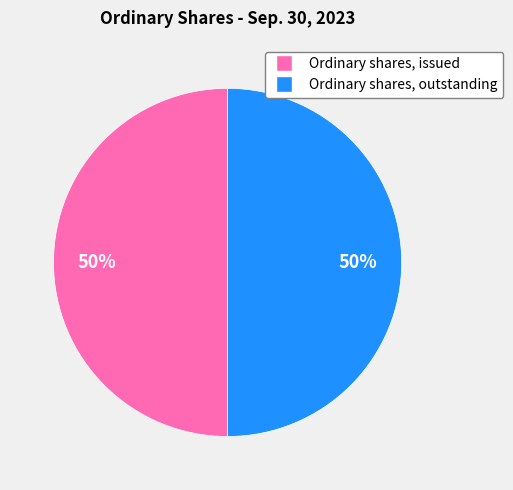

True or false: Ordinary shares, issued accounts for 50% of the total.

True